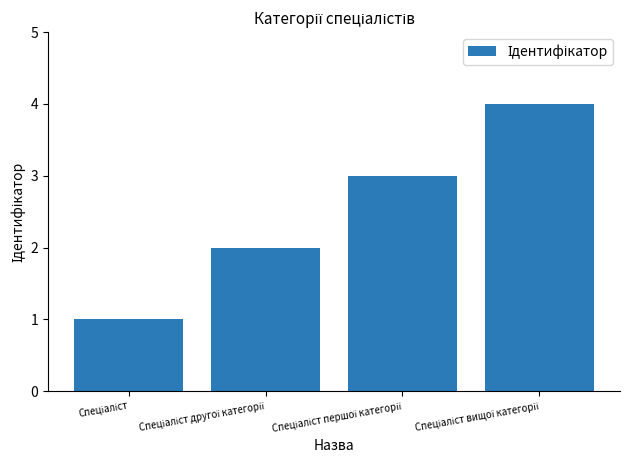

What is the difference between the maximum and minimum values?

3